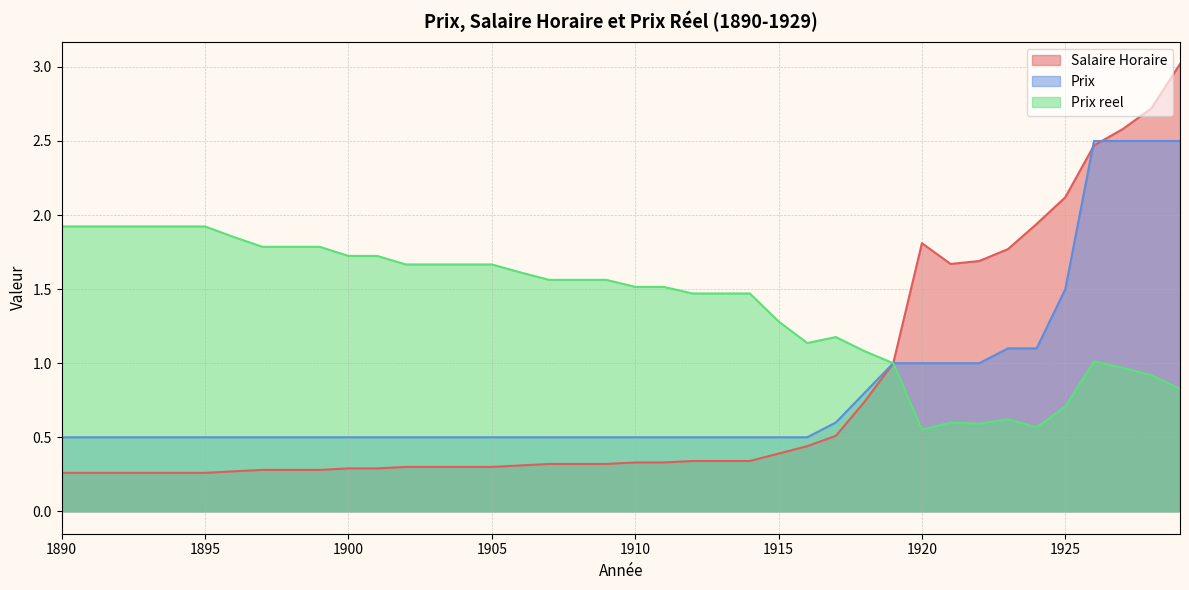

Is it true that Prix equals 0.5 at 1905?

True